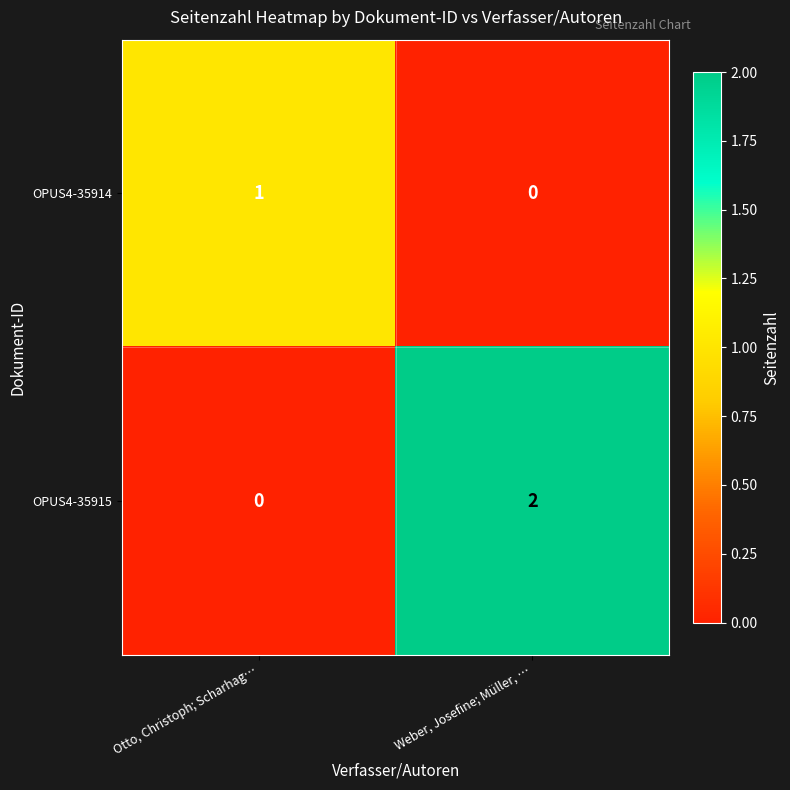

What is the difference between the highest and lowest values at Otto, Christoph; Scharhag…?

1